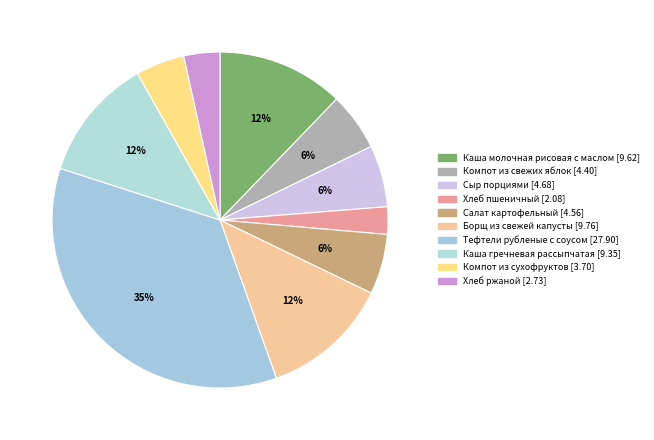

To the nearest percent, what is the average slice percentage?

10%